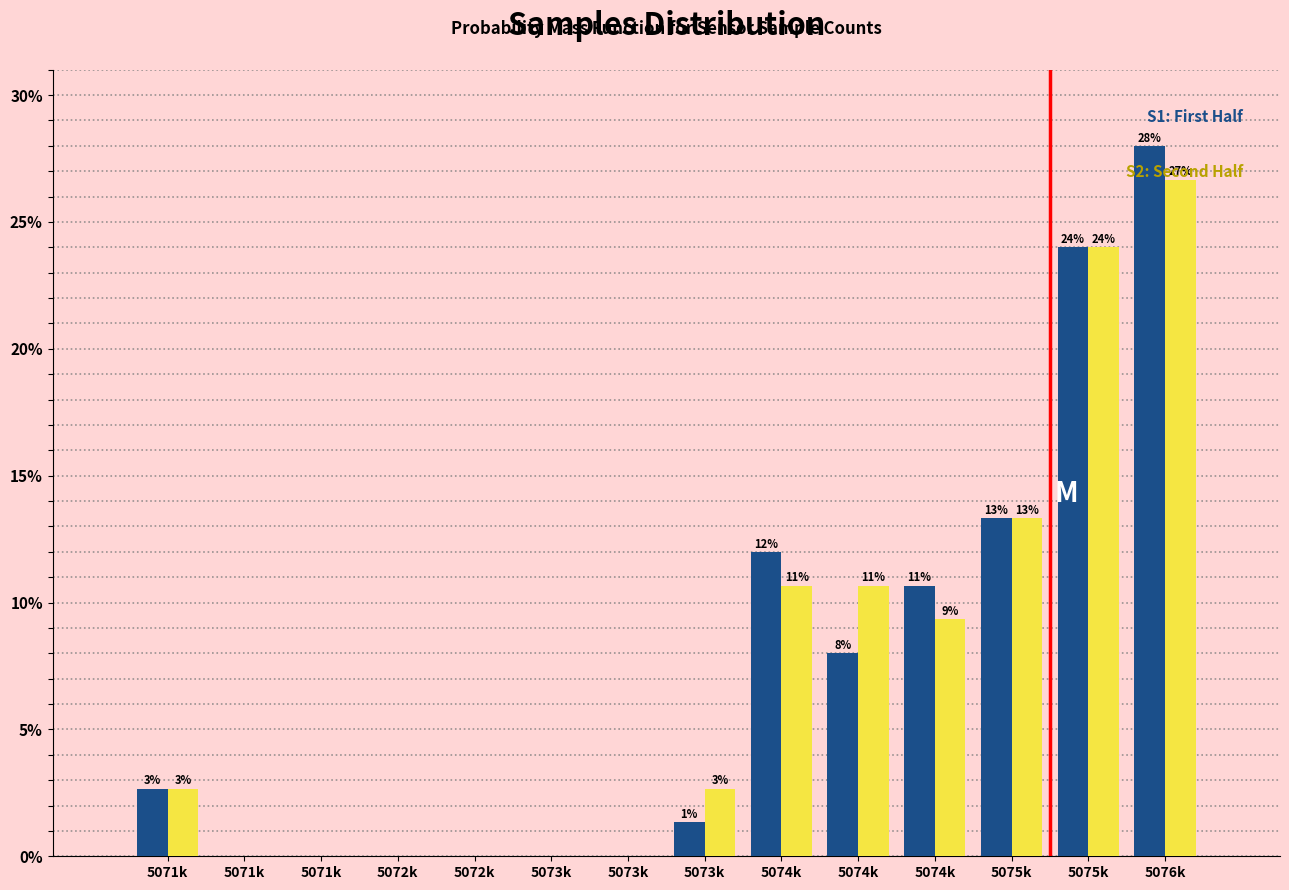

Does the chart contain stacked bars?

No